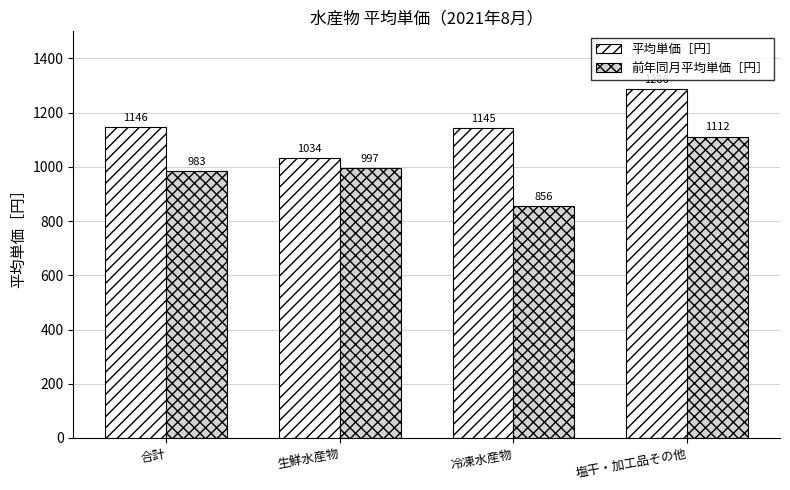

Is it true that 前年同月平均単価［円］ equals 983 at 合計?

True